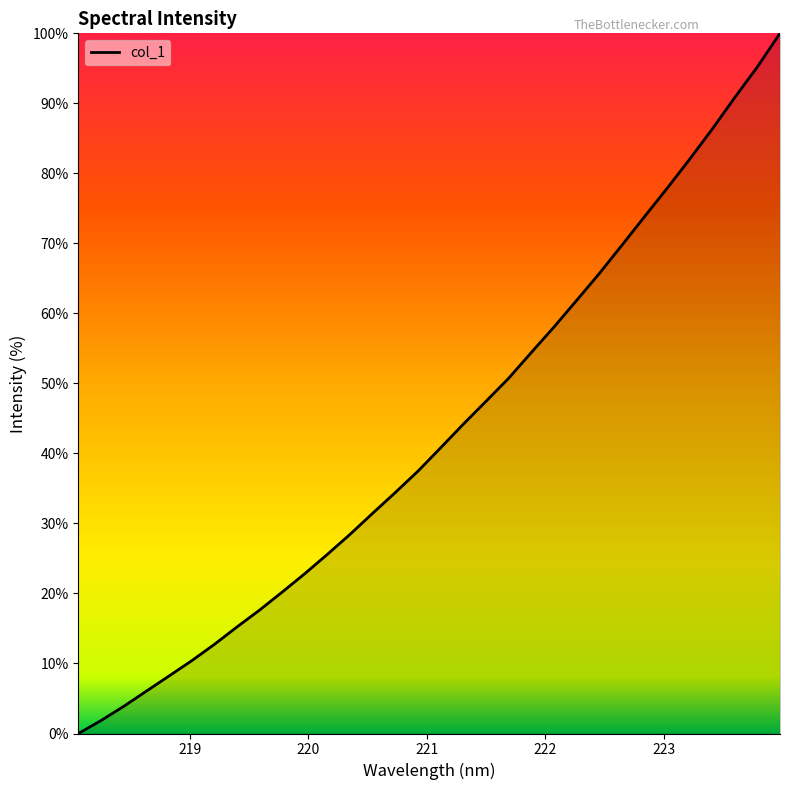

What is the difference between the maximum and minimum values?

100.0